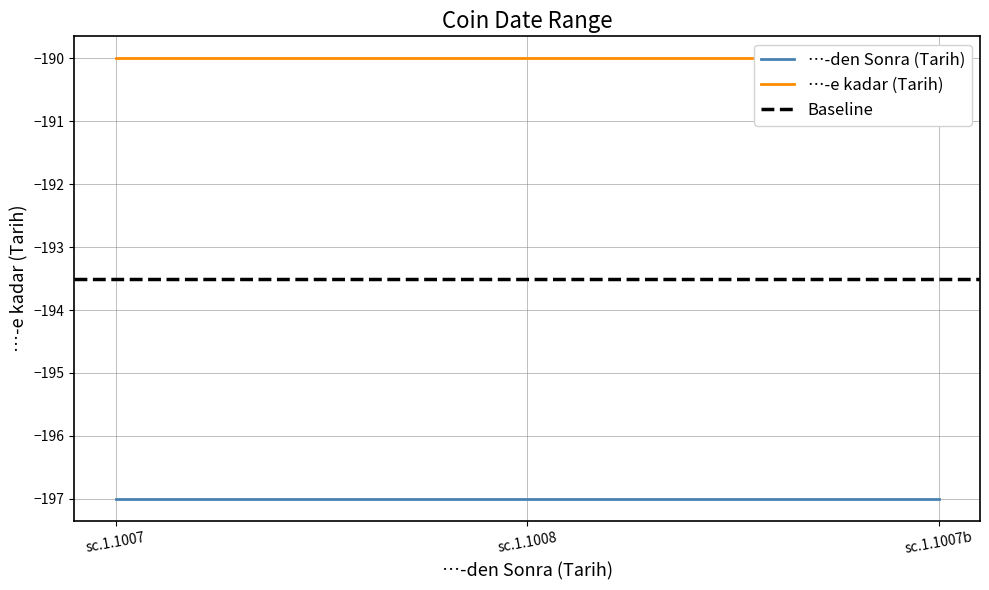

At which label is …-den Sonra (Tarih) closest to -197?

sc.1.1007